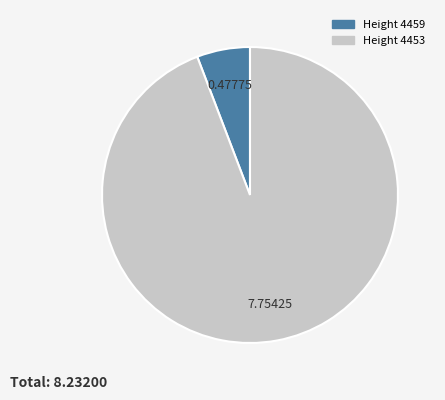

Is there a majority slice in this chart?

Yes